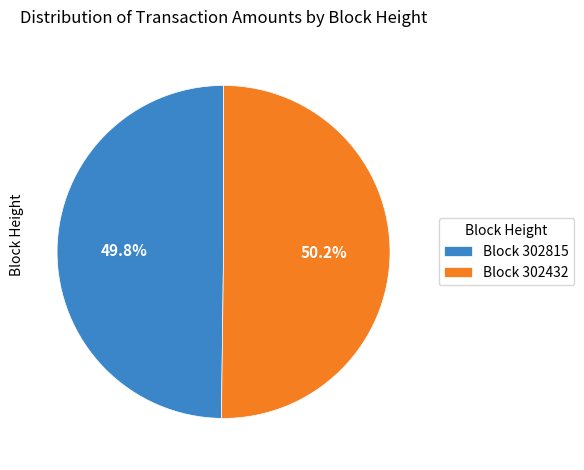

Does any single category account for the majority?

Yes